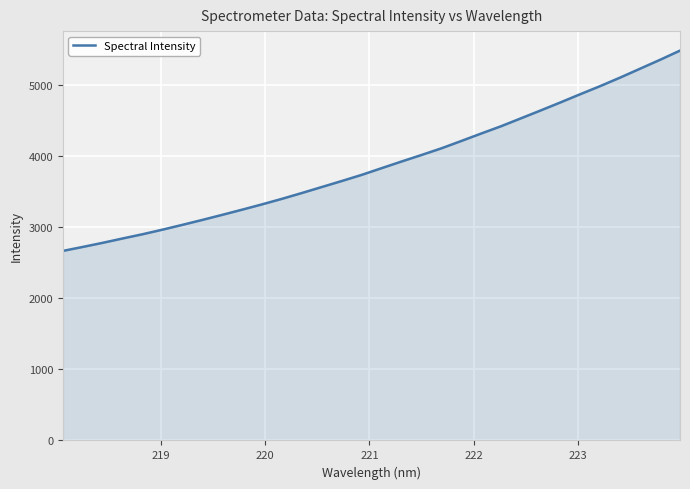

What is the minimum value shown in the chart?

2665.1